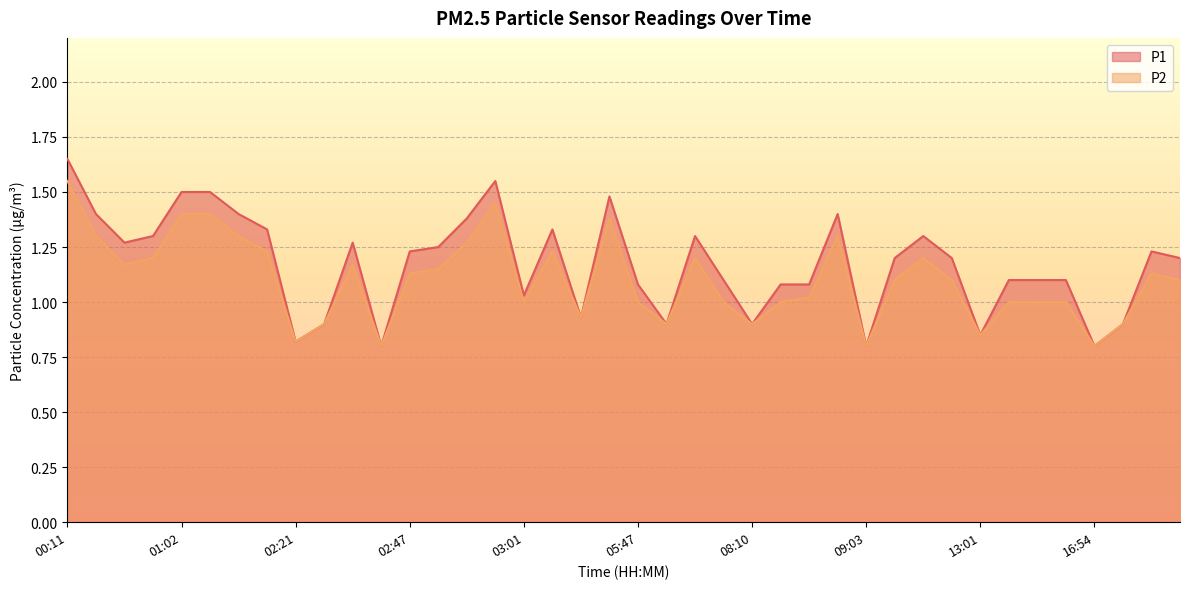

How many lines are shown in the chart?

2